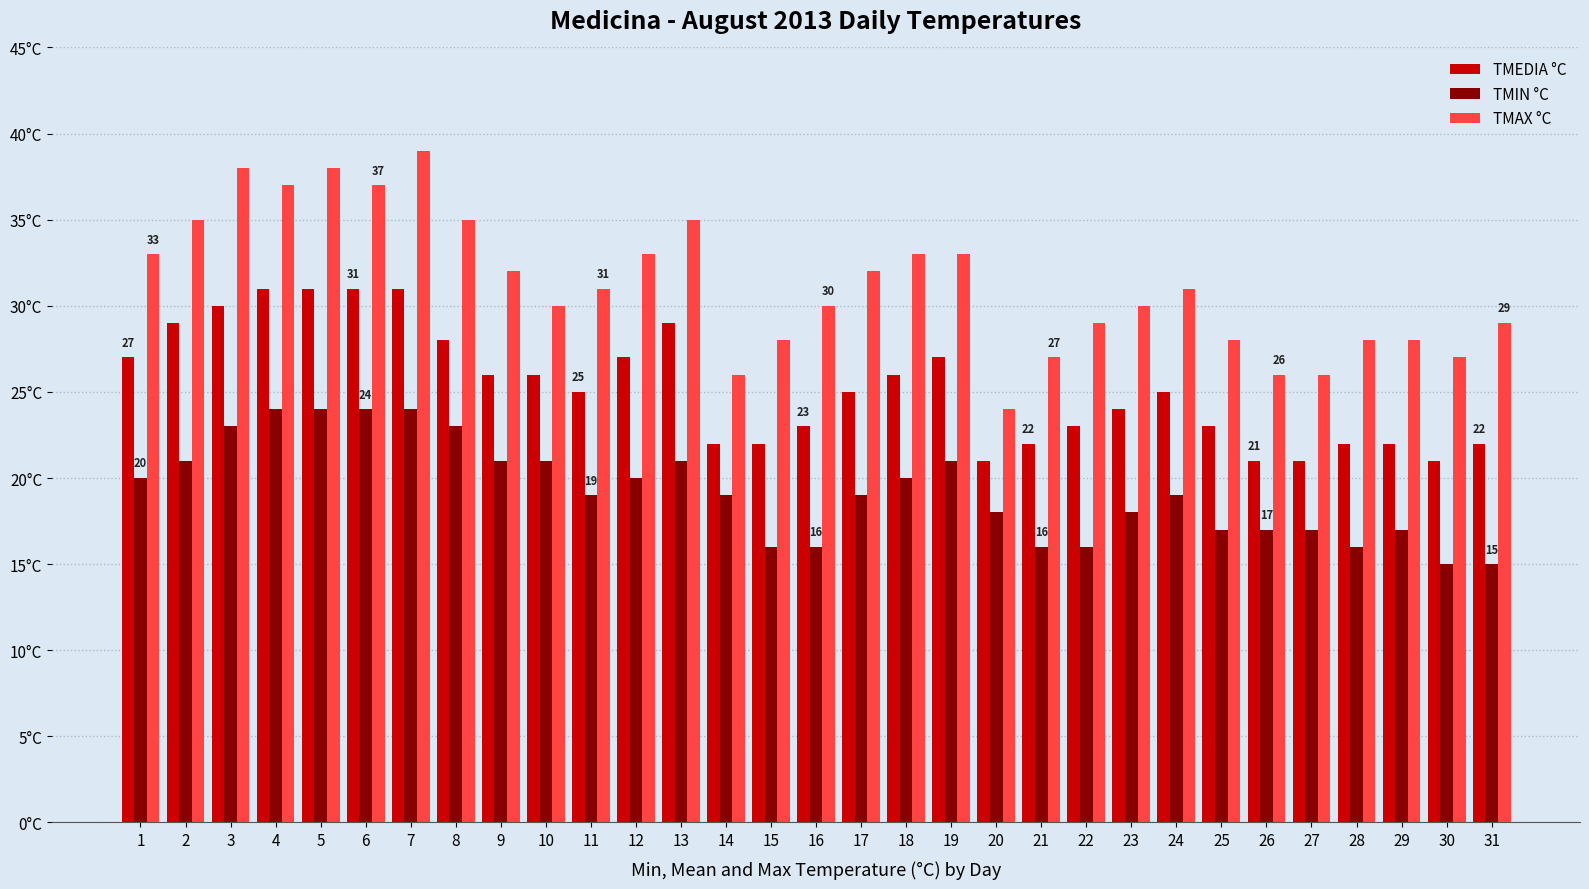

Reading left to right, extract all data points from this chart.

TMEDIA °C: 1=27	2=29	3=30	4=31	5=31	6=31	7=31	8=28	9=26	10=26	11=25	12=27	13=29	14=22	15=22	16=23	17=25	18=26	19=27	20=21	21=22	22=23	23=24	24=25	25=23	26=21	27=21	28=22	29=22	30=21	31=22
TMIN °C: 1=20	2=21	3=23	4=24	5=24	6=24	7=24	8=23	9=21	10=21	11=19	12=20	13=21	14=19	15=16	16=16	17=19	18=20	19=21	20=18	21=16	22=16	23=18	24=19	25=17	26=17	27=17	28=16	29=17	30=15	31=15
TMAX °C: 1=33	2=35	3=38	4=37	5=38	6=37	7=39	8=35	9=32	10=30	11=31	12=33	13=35	14=26	15=28	16=30	17=32	18=33	19=33	20=24	21=27	22=29	23=30	24=31	25=28	26=26	27=26	28=28	29=28	30=27	31=29